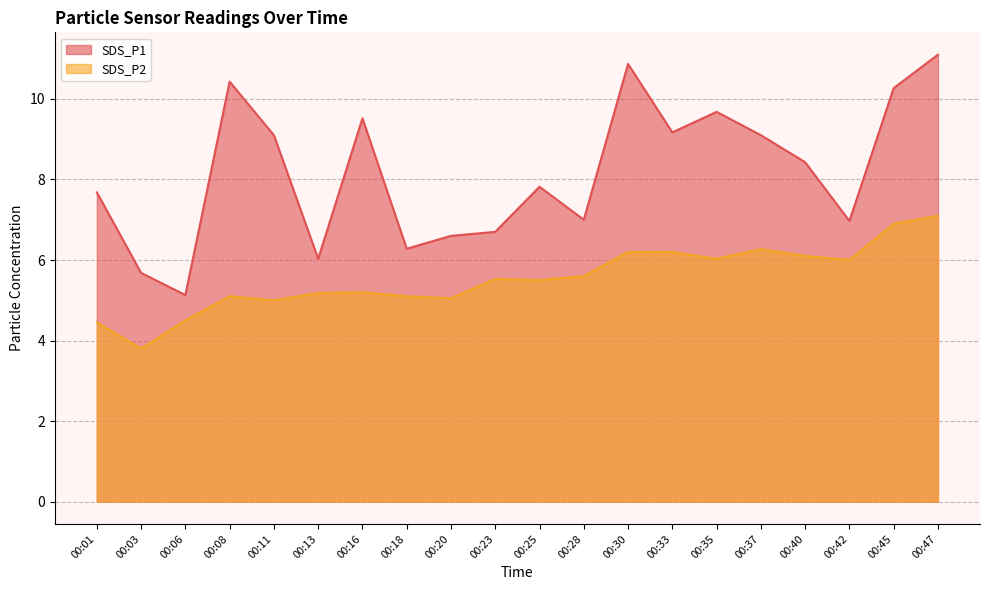

Which has a higher value, 00:37 or 00:30?

00:30